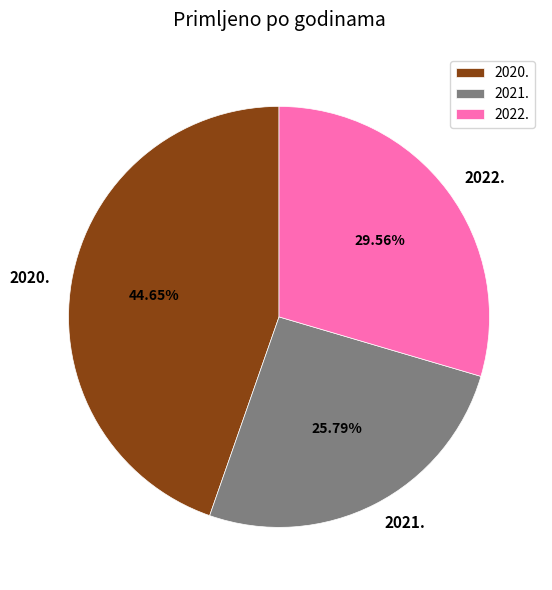

Is there any slice that represents more than half of the pie?

No